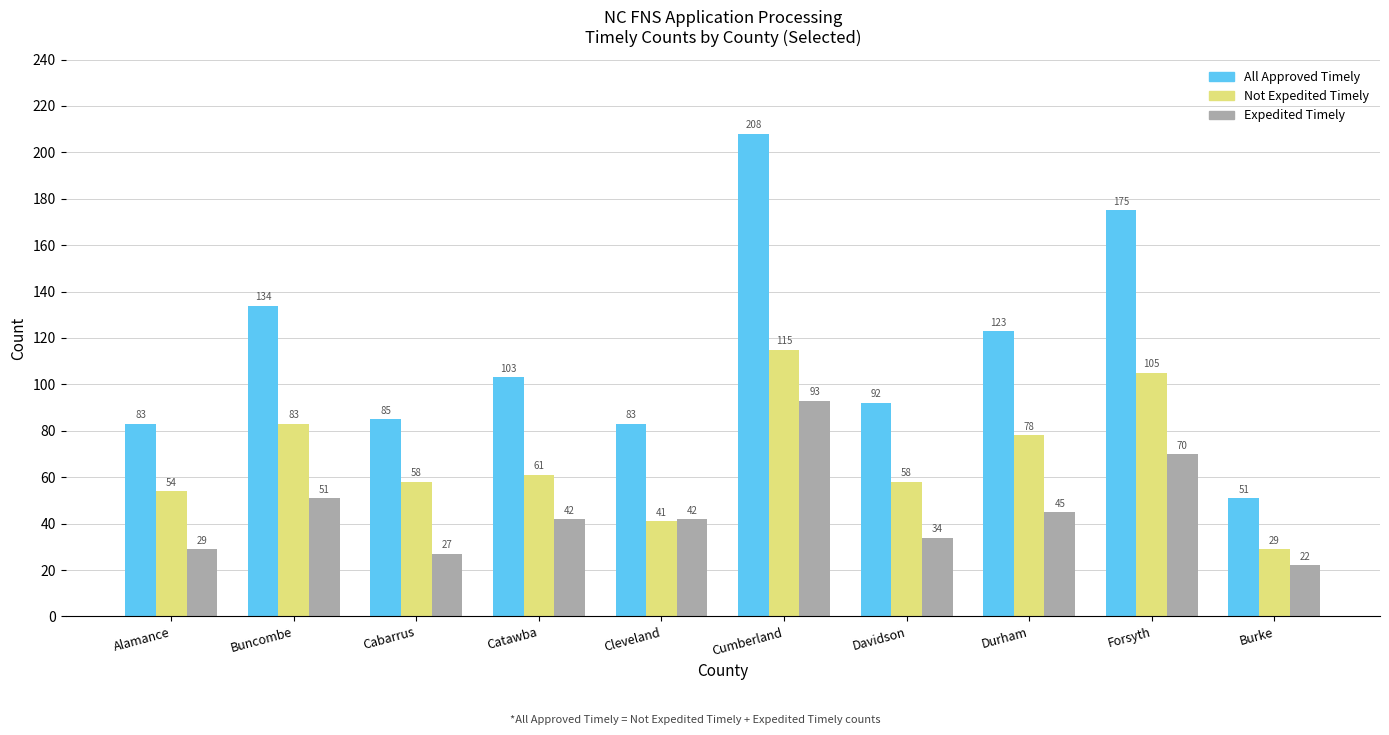

What is the label of the 4th bar from the right?

Davidson